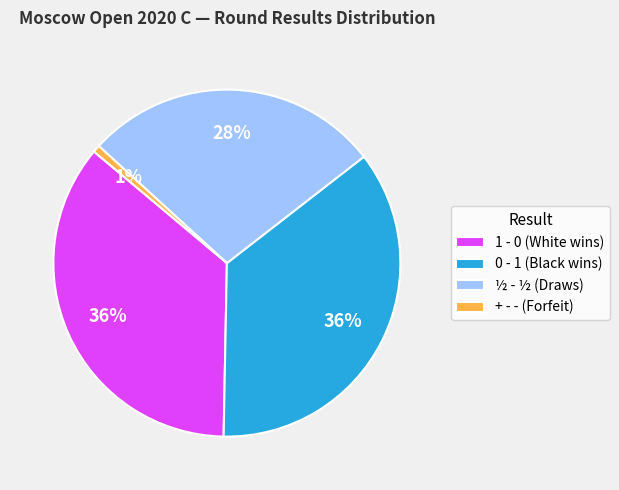

Is there a majority slice in this chart?

No